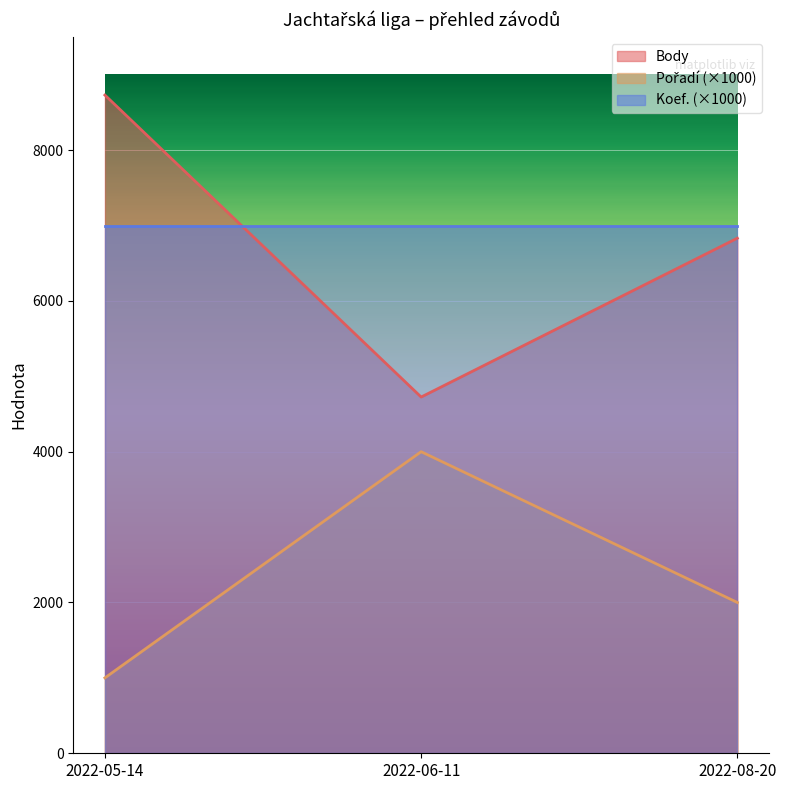

Is the value of Pořadí at 2022-05-14 greater than the value of Body at 2022-05-14?

No